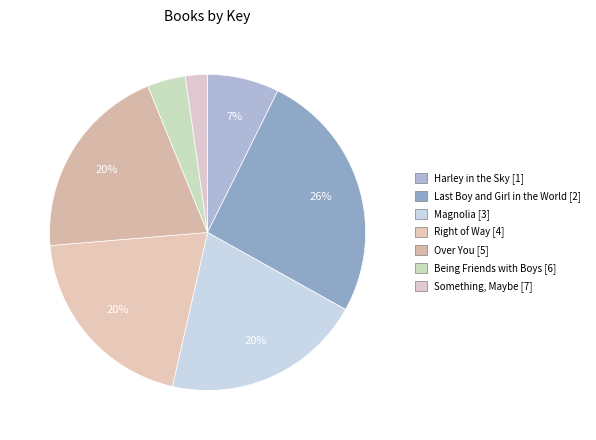

Which category has the smallest portion of the pie?

Something, Maybe